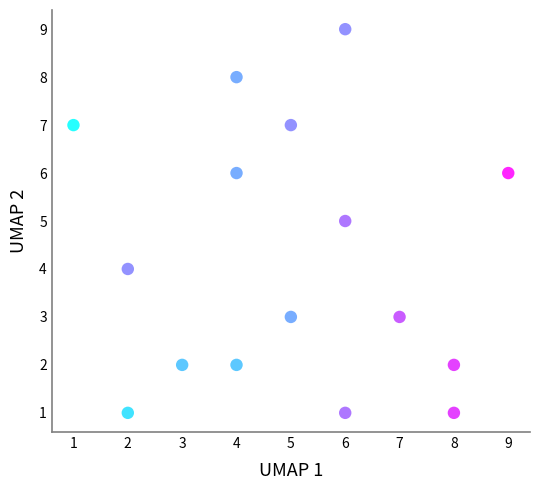

What is the range of X values (max minus min)?

8